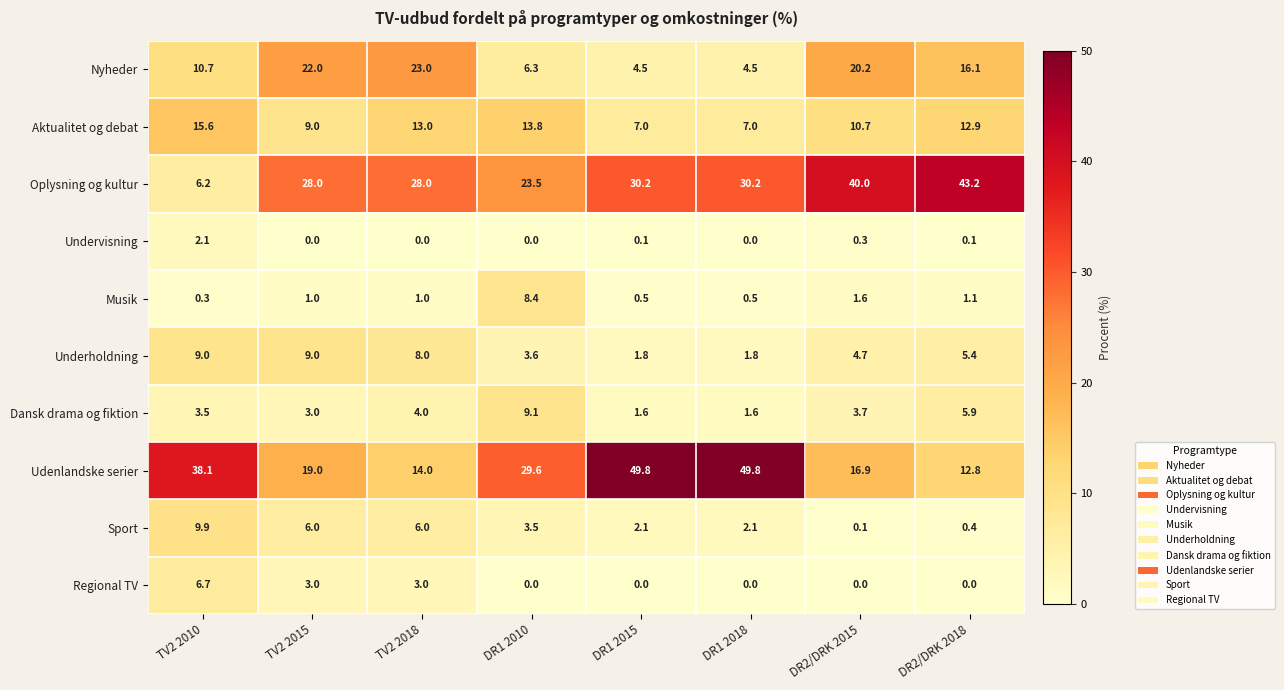

Count the number of categories in the chart.

8